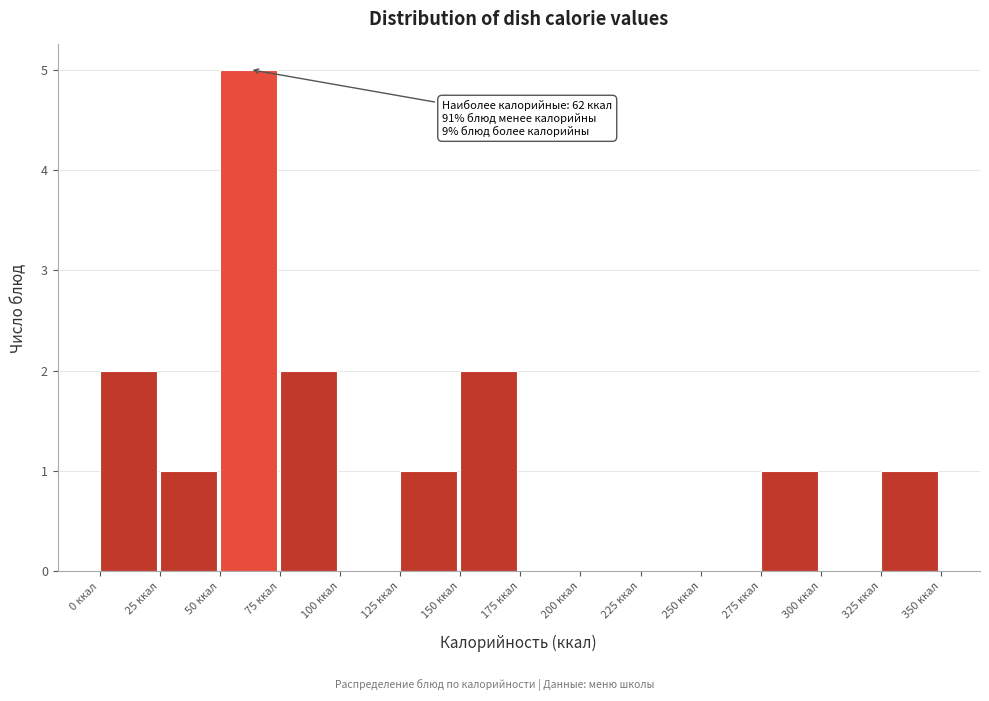

Which range on the x-axis has the tallest bar?

50 to 75